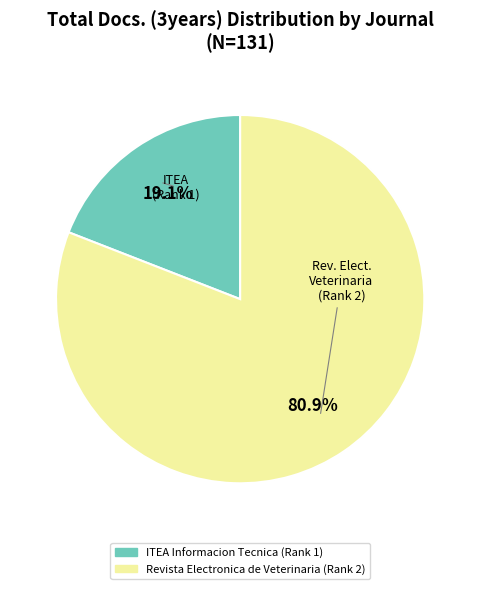

Does any single category account for the majority?

Yes